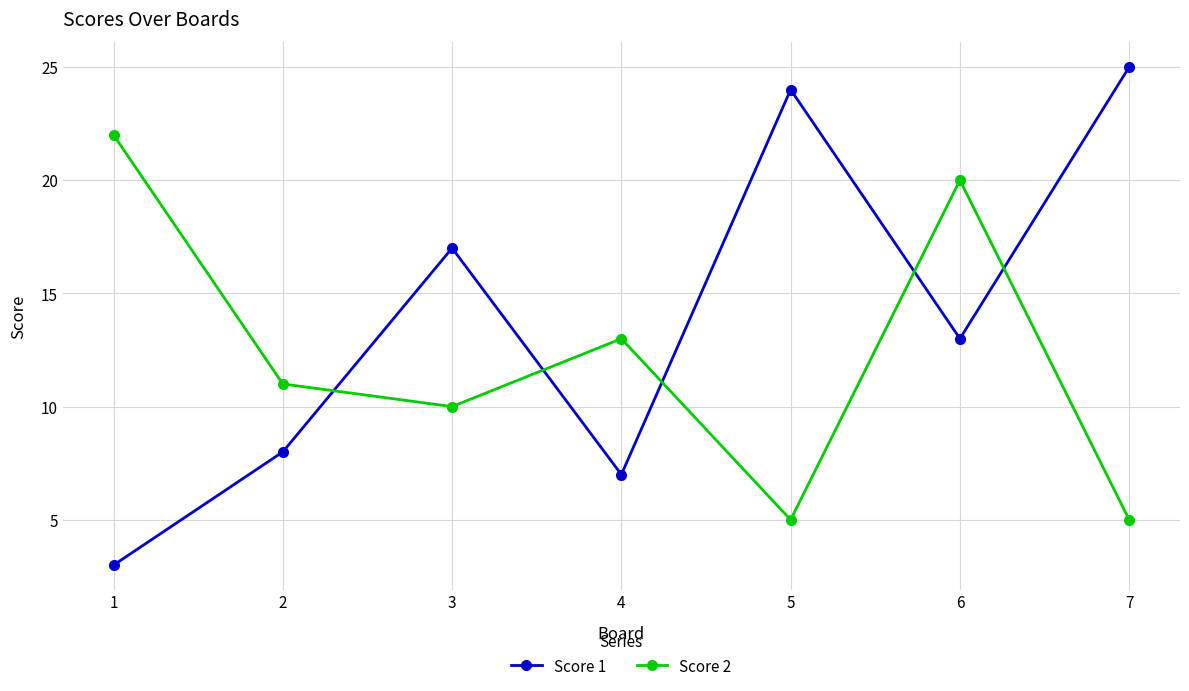

What are all the series names shown in the legend?

Score 1, Score 2